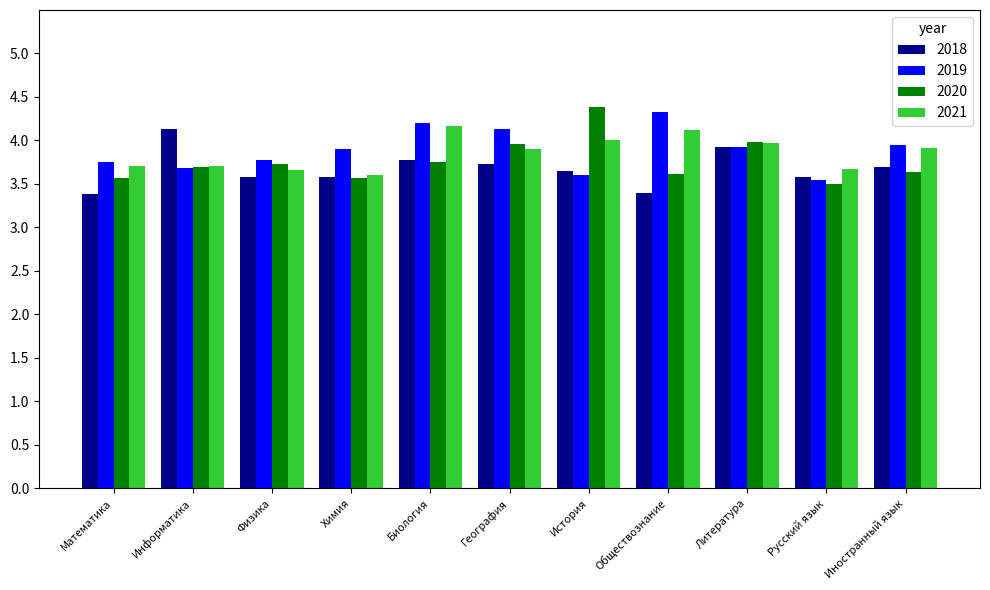

What is the total value across all series at Обществознание?

15.5